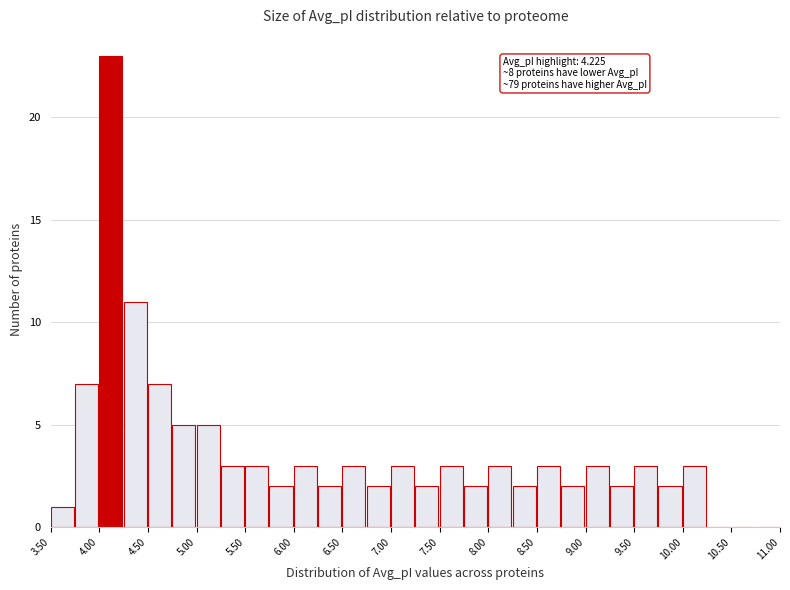

Over which range of the x-axis is the bar tallest?

4.00 to 4.25